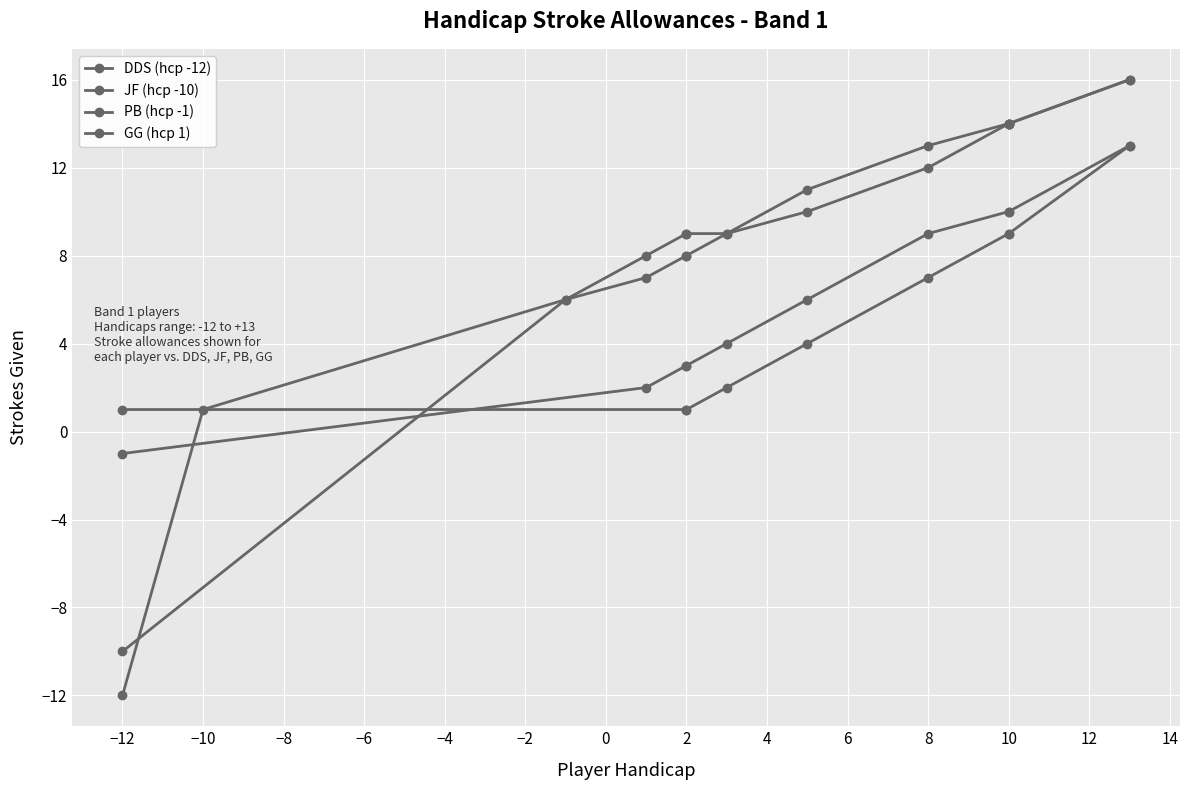

How many negative values are there?

3